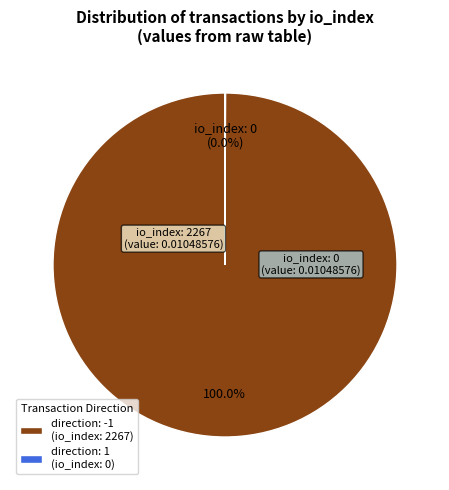

Which slice represents more than half of the pie?

direction: -1 (io_index: 2267)